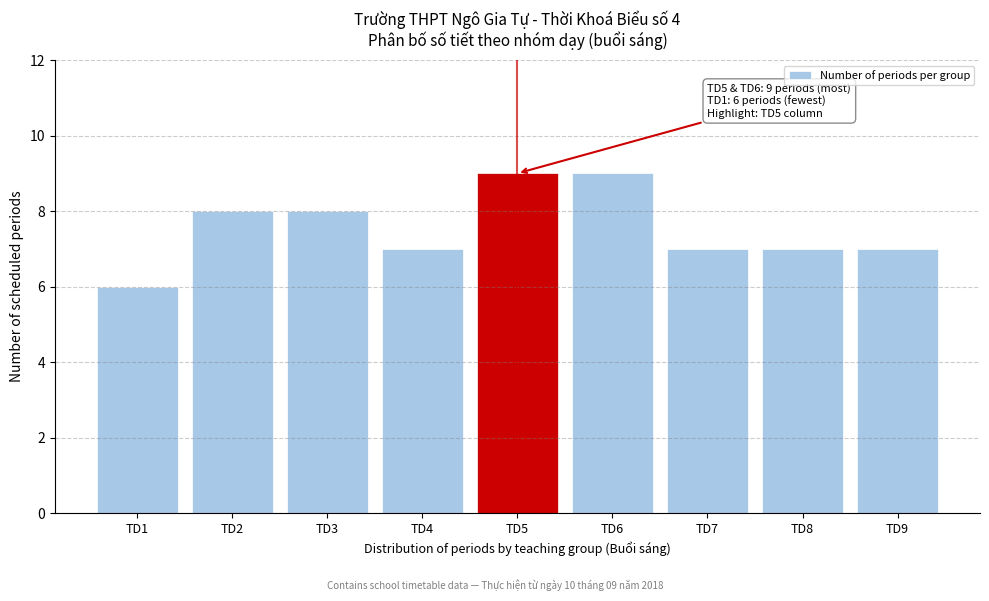

Reading left to right, extract all data points from this chart.

TD1=6	TD2=8	TD3=8	TD4=7	TD5=9	TD6=9	TD7=7	TD8=7	TD9=7